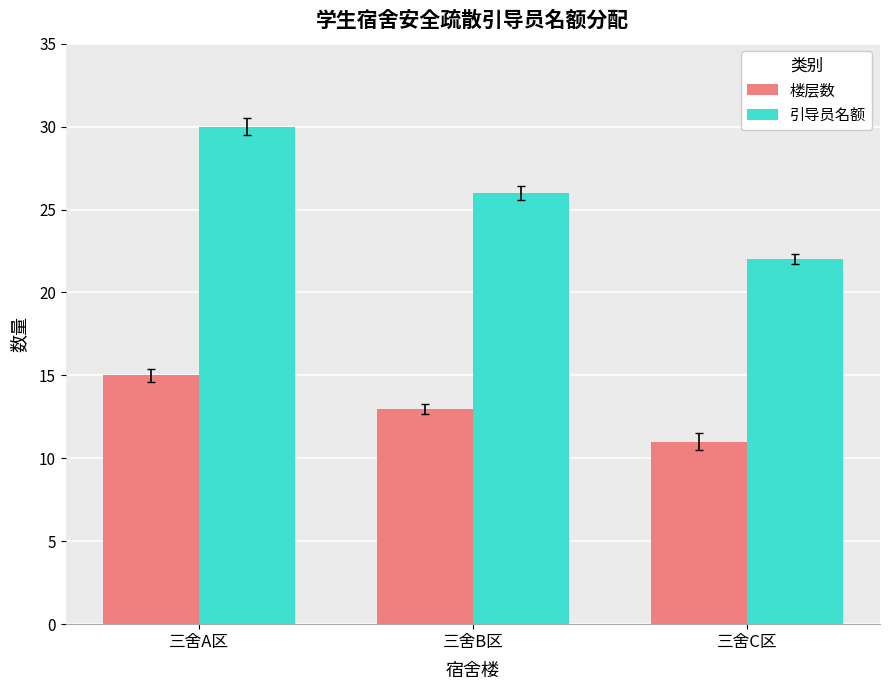

What is the label of the 1st bar from the left?

三舍A区